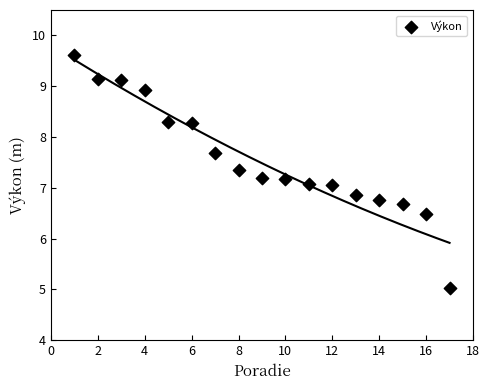

What is the range of Y values (max minus min)?

4.6